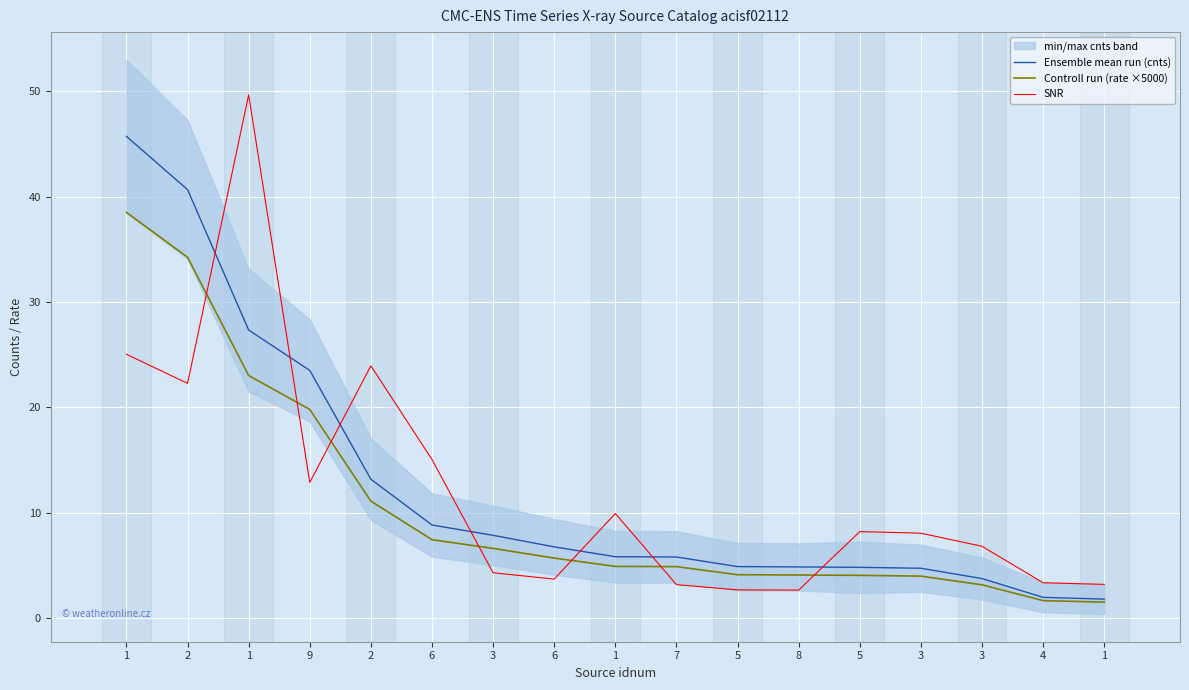

Does the chart display data point markers on the line(s)?

No